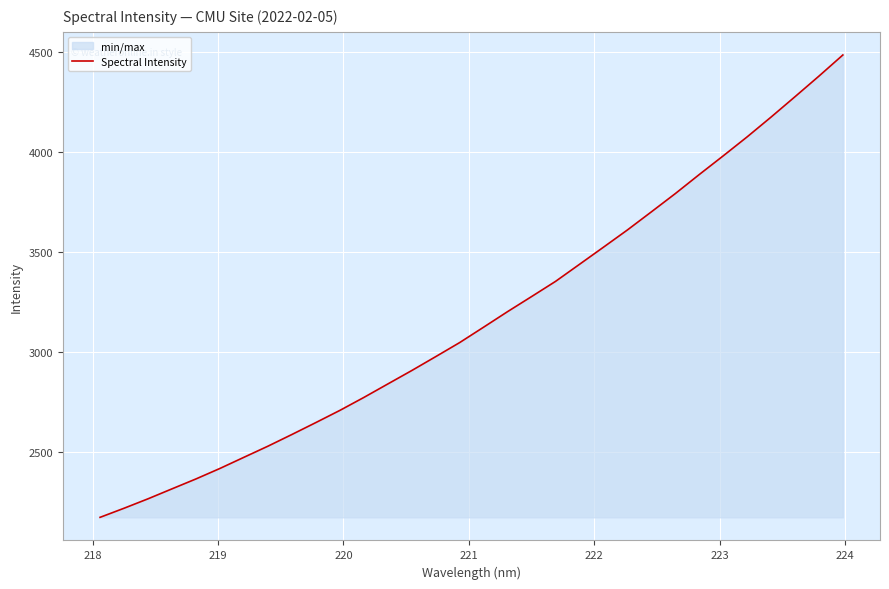

What is the smallest value displayed?

2174.6